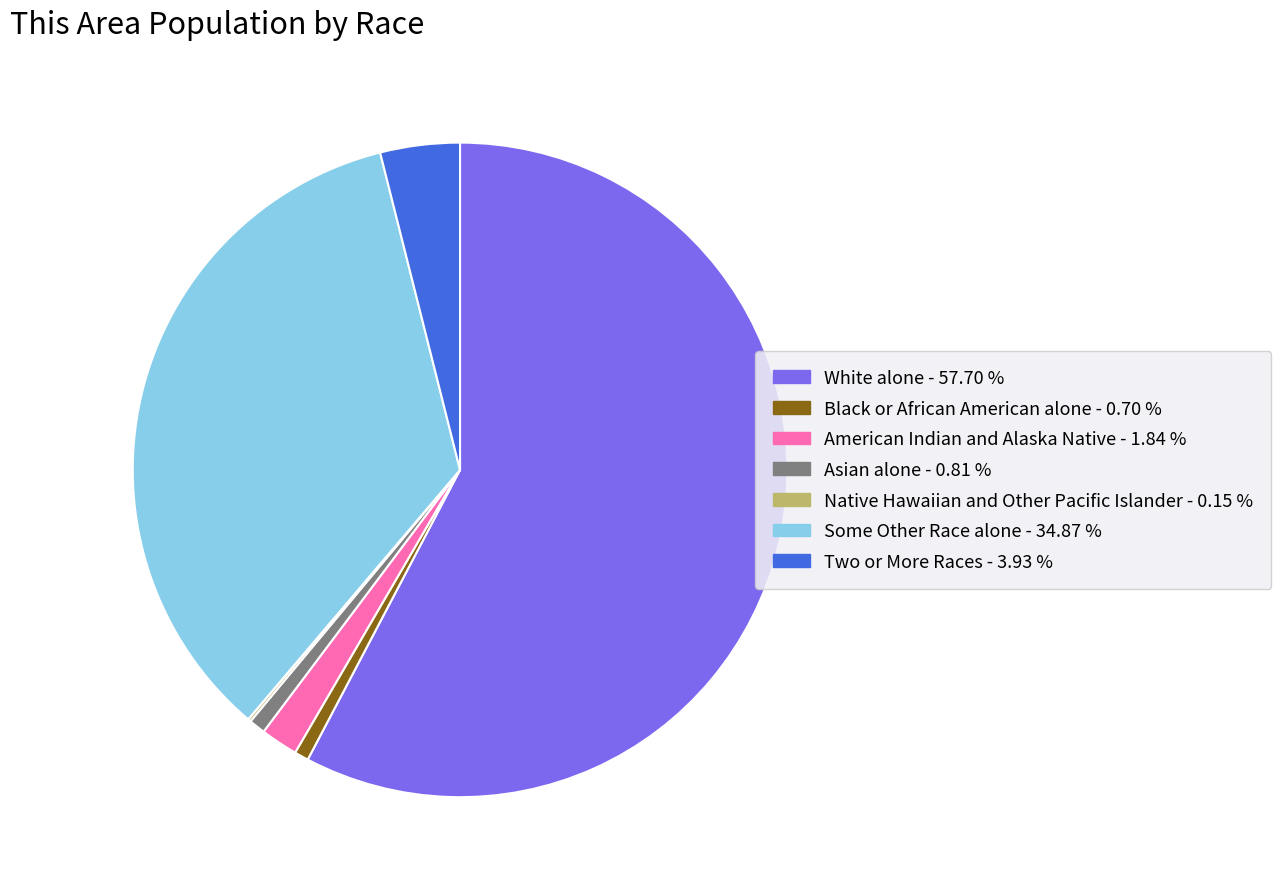

Is there any slice that represents more than half of the pie?

Yes